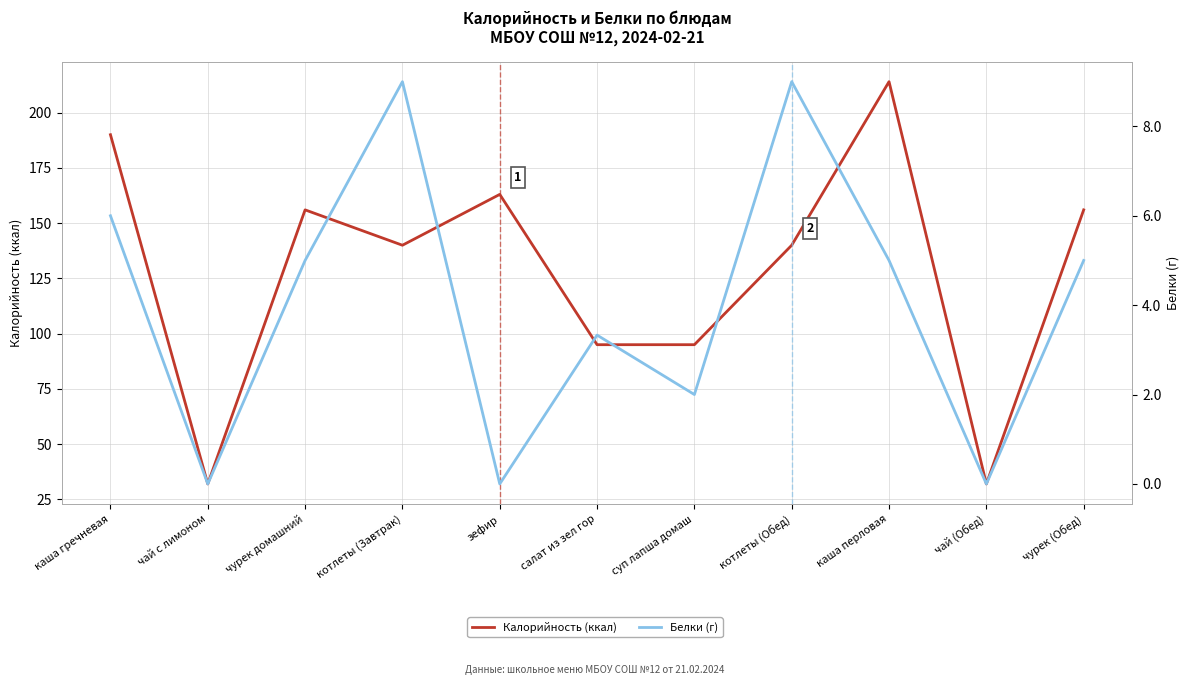

List the labels in order of Белки (г) value, largest first.

котлеты (Завтрак), котлеты (Обед), каша гречневая, чурек домашний, каша перловая, чурек (Обед), салат из зел гор, суп лапша домаш, чай с лимоном, зефир, чай (Обед)